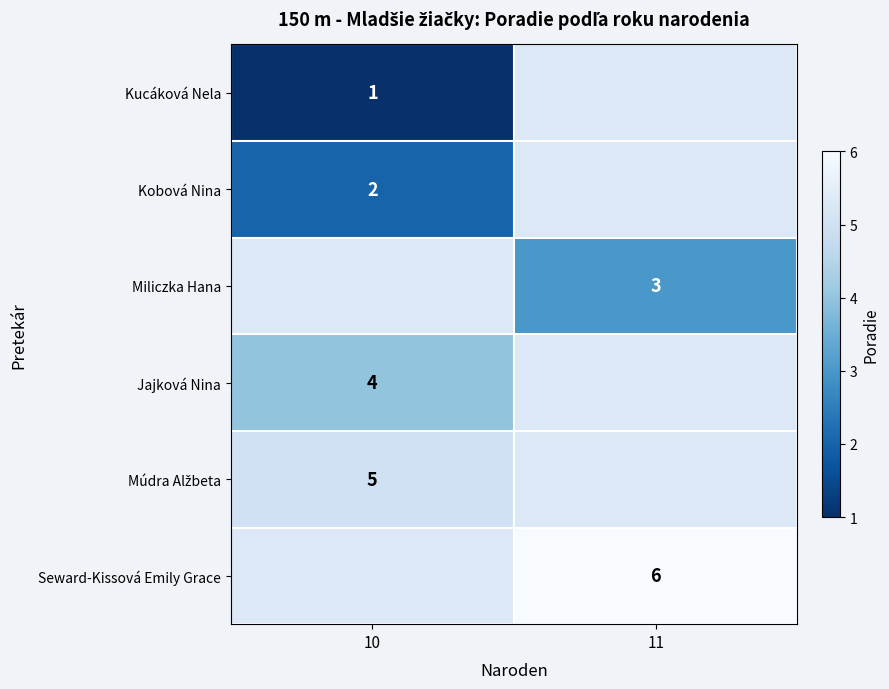

The value of Kobová Nina at 10 is 3. True or false?

False